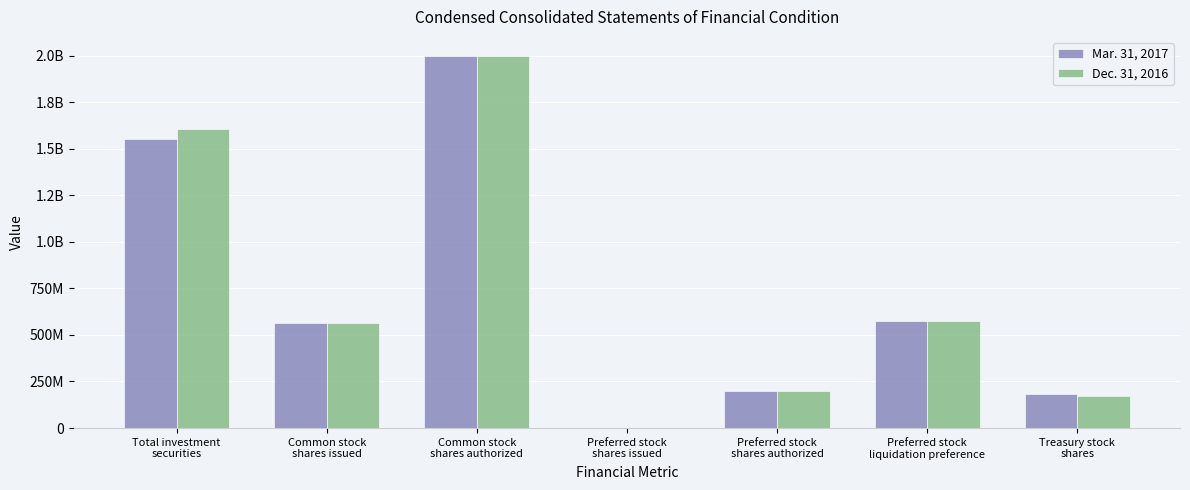

What are all the series names shown in the legend?

Mar. 31, 2017, Dec. 31, 2016